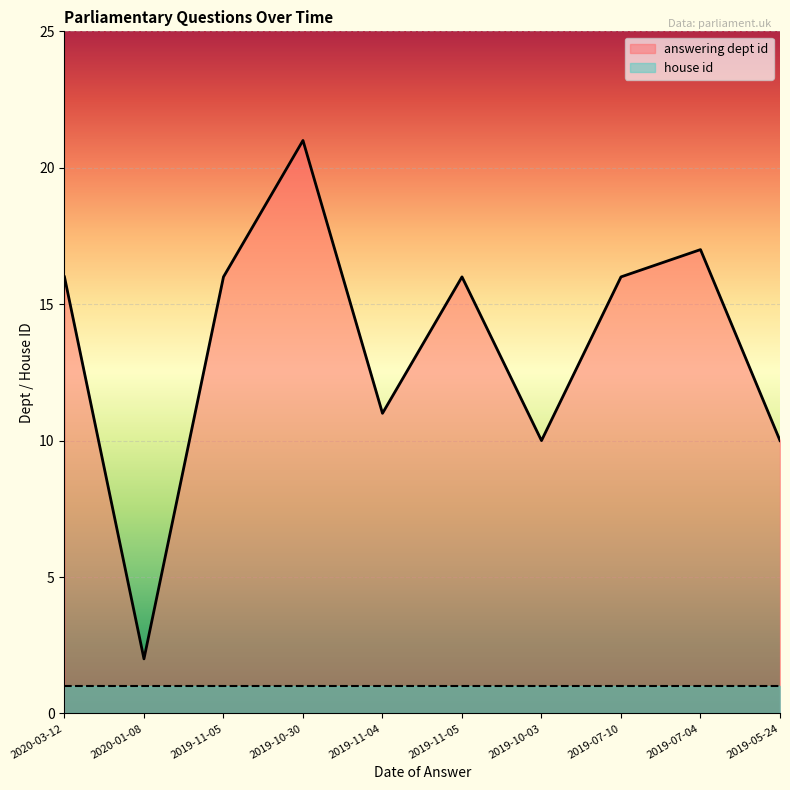

What is the label of the 10th point from the left?

2019-05-24